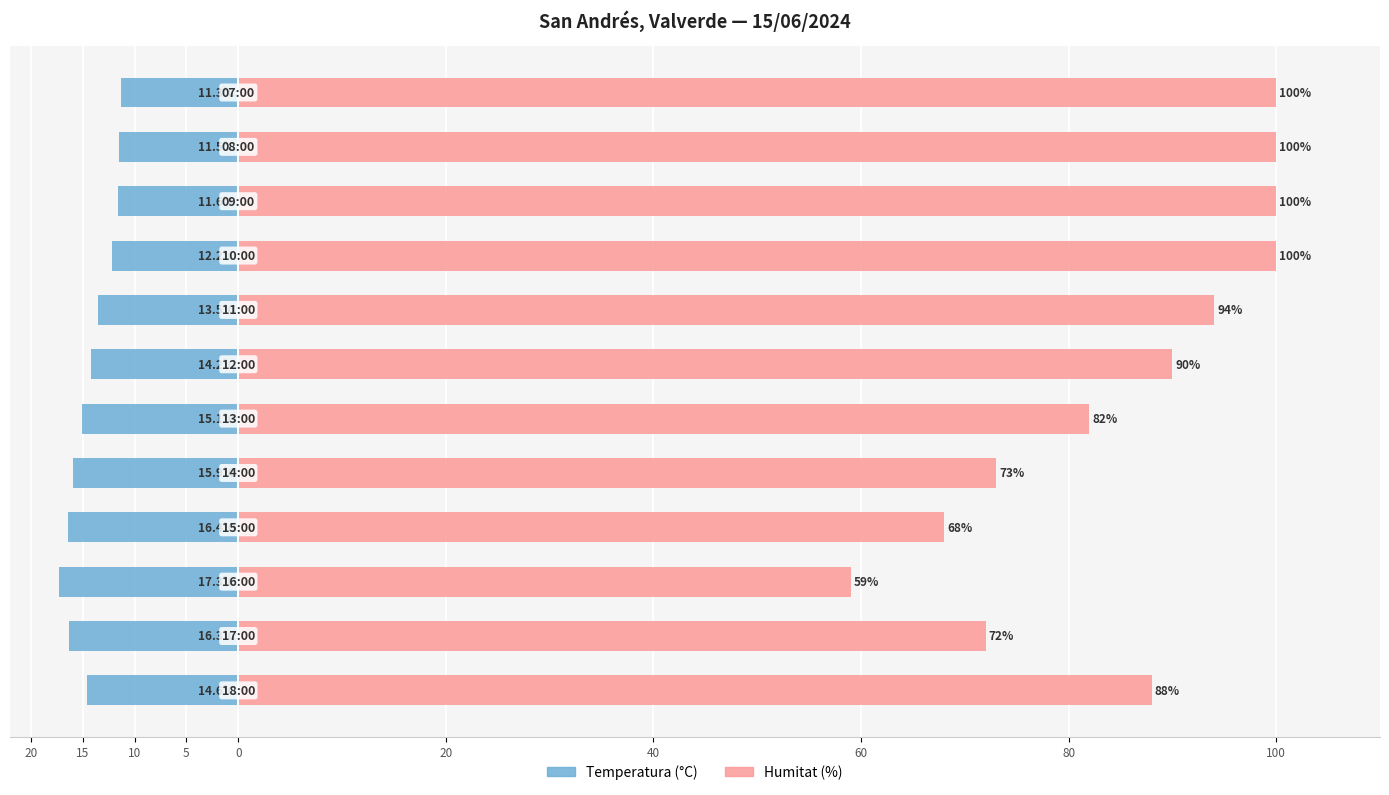

What is the difference between the maximum and minimum values in the Temperatura (°C) series?

6.0